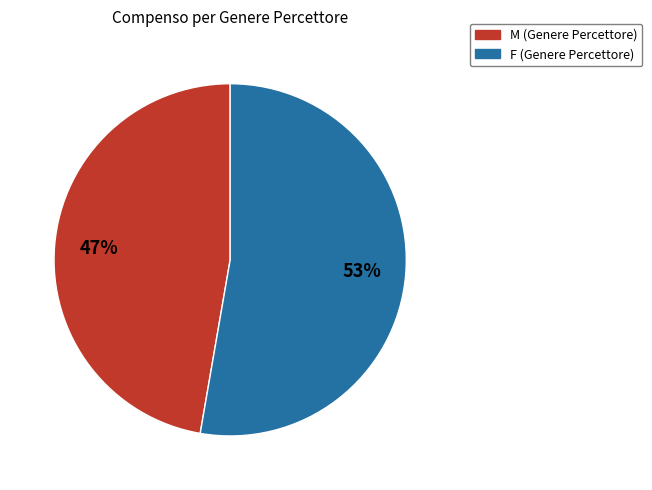

To the nearest percent, what is the average slice percentage?

50%